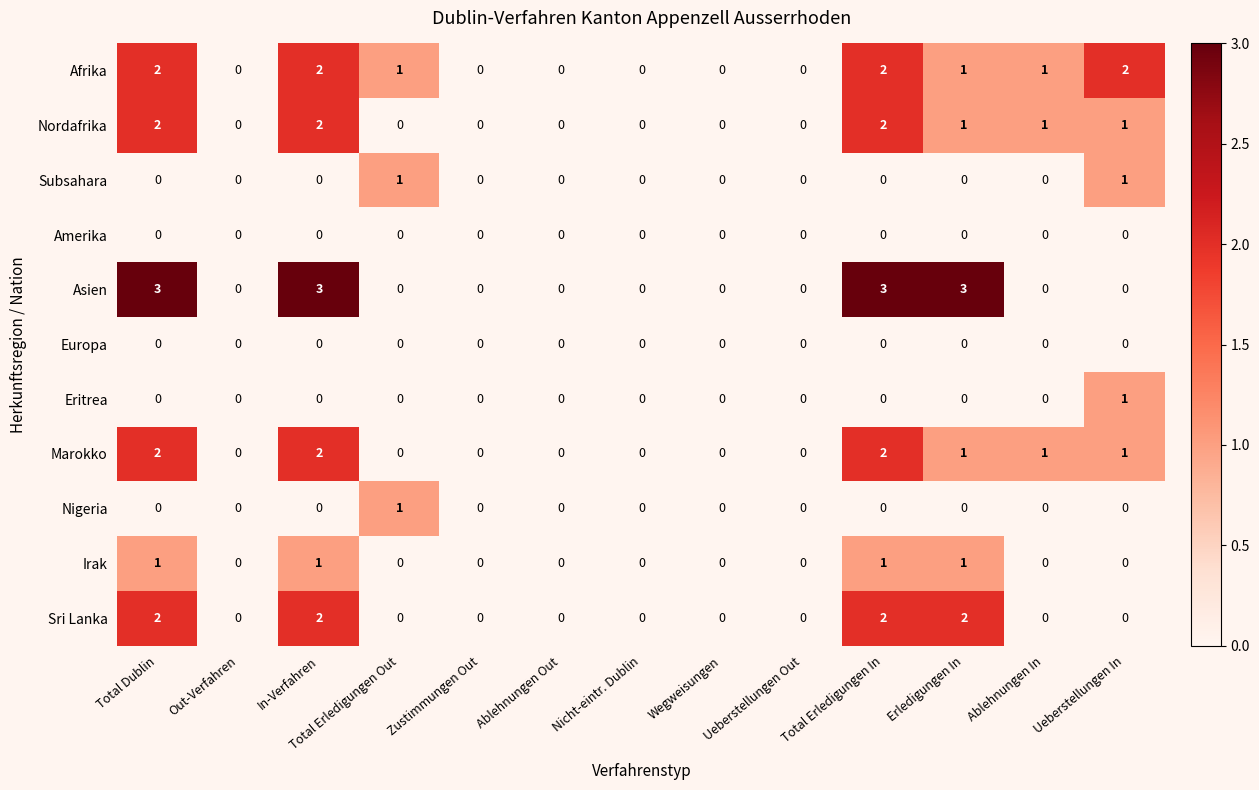

How many distinct data groups are displayed?

11